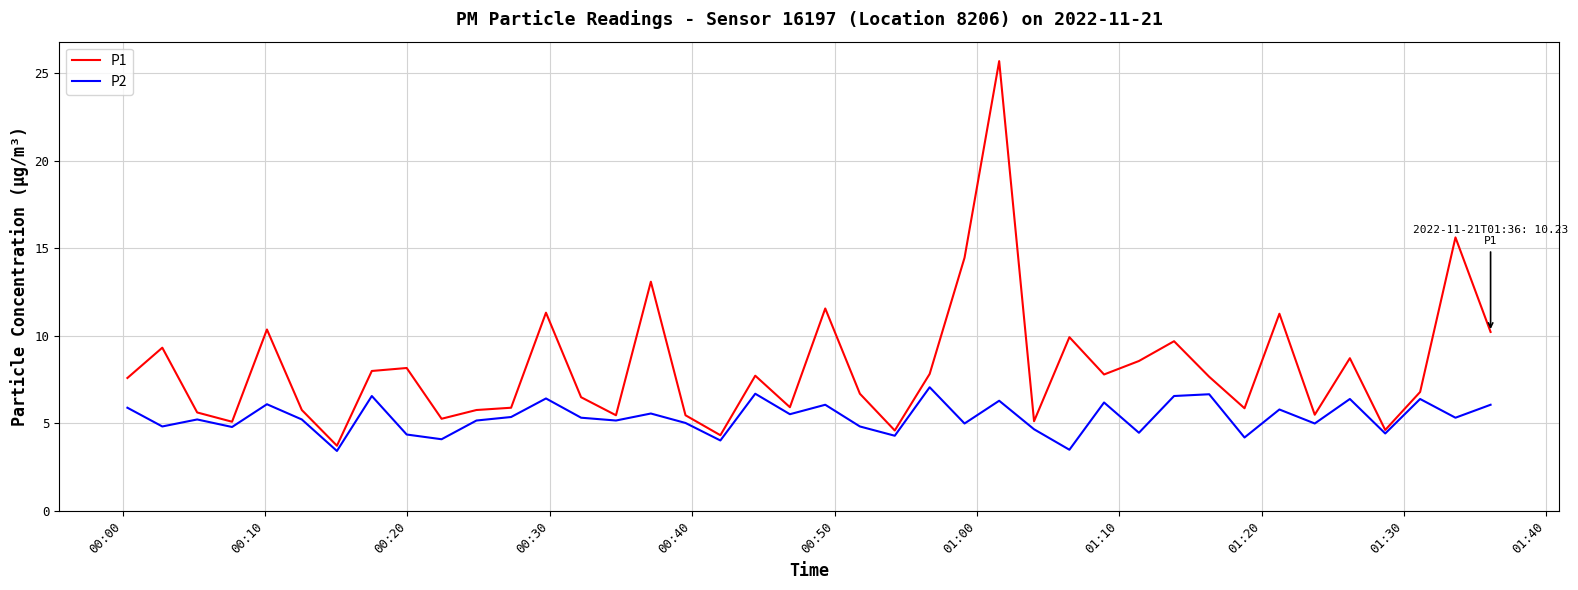

Rank the series by their maximum value, from highest to lowest.

P1, P2